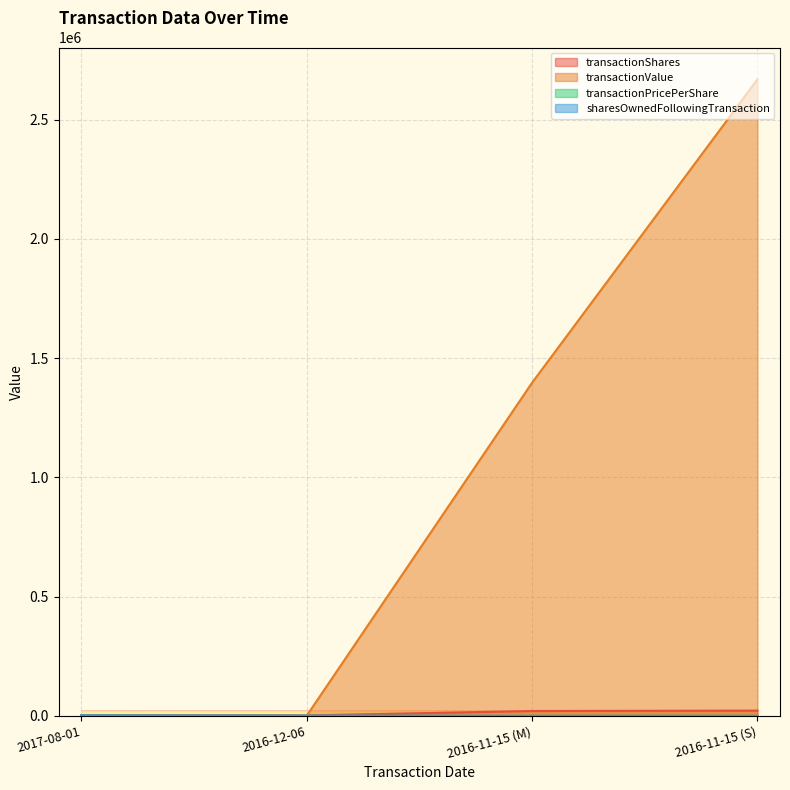

True or false: transactionValue has a value of 0.0 at 2017-08-01.

True